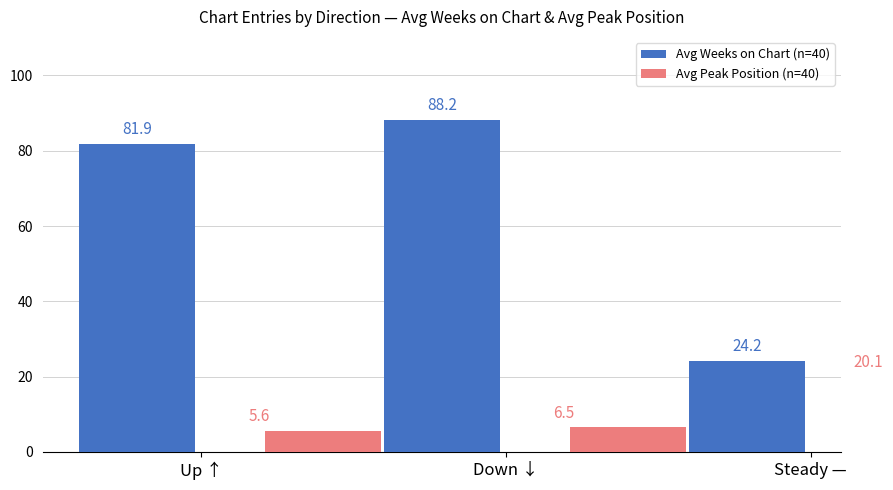

True or false: Avg Peak Position (n=40) has a value of 1.1 at Up ↑.

False